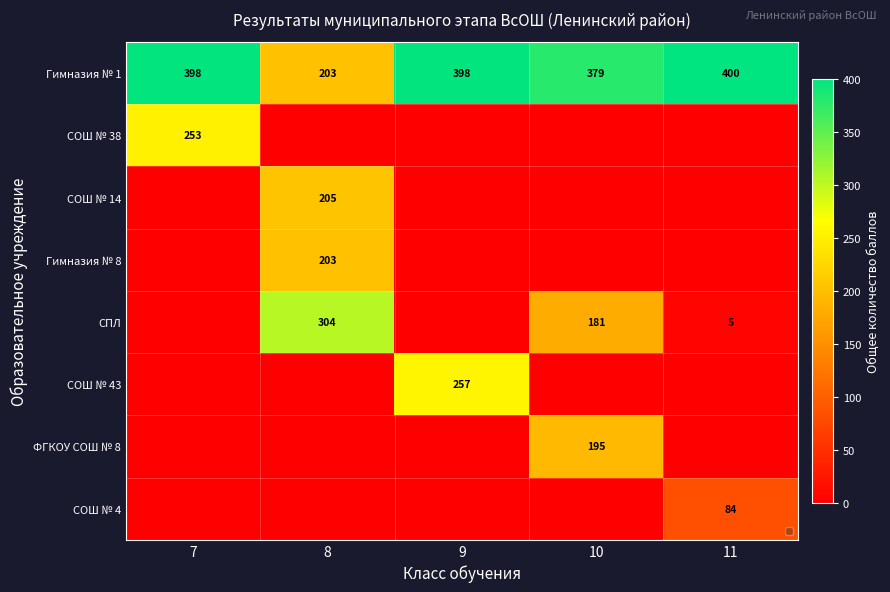

What is the sum of the Гимназия № 1 values at 9 and 10?

777